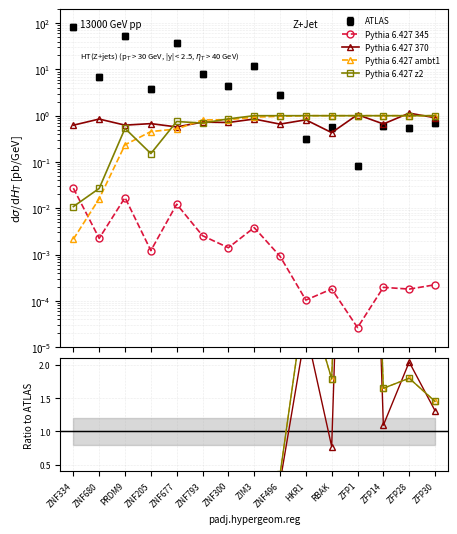

What is the difference between the maximum and second lowest values in the Pythia 6.427 370 series?

0.6